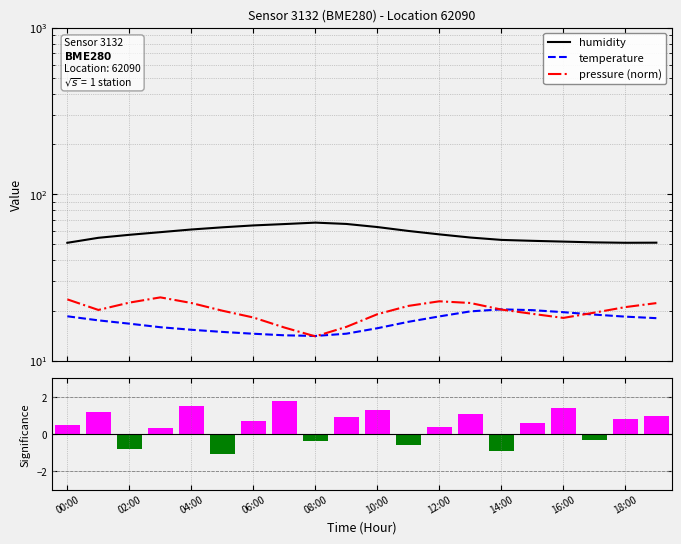

What is the lowest value of the humidity series?

51.0